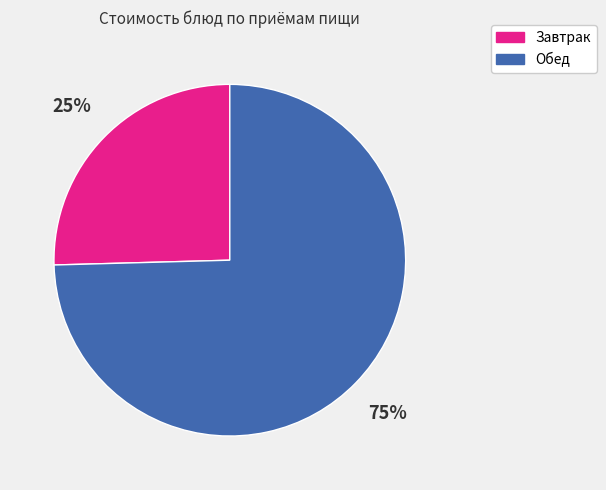

To the nearest percent, what is the average slice percentage?

50%